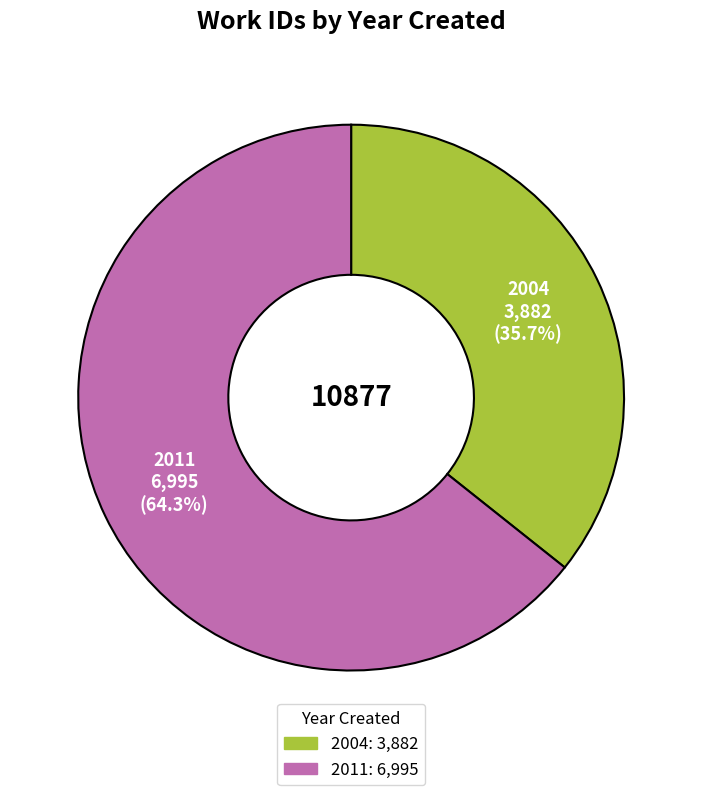

To the nearest percent, what portion does 2011 represent?

64%